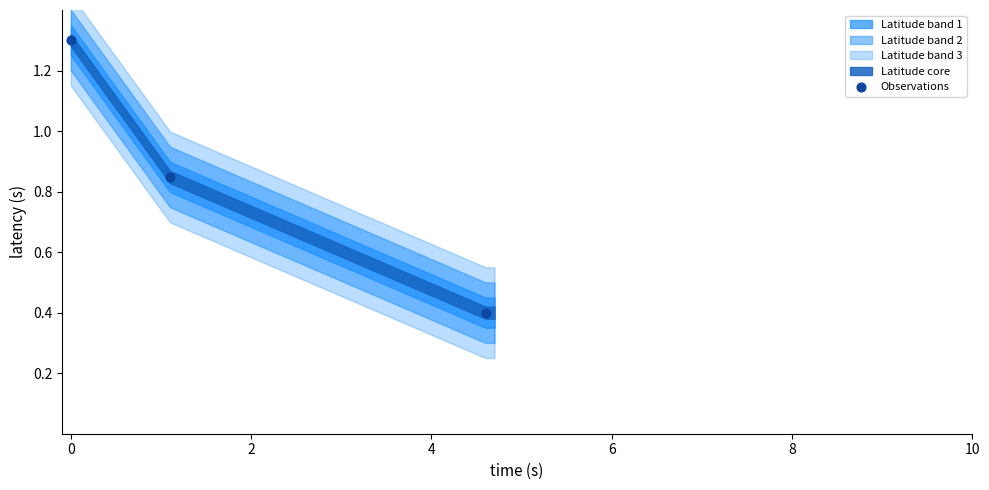

What is the range of Y values (max minus min)?

0.9